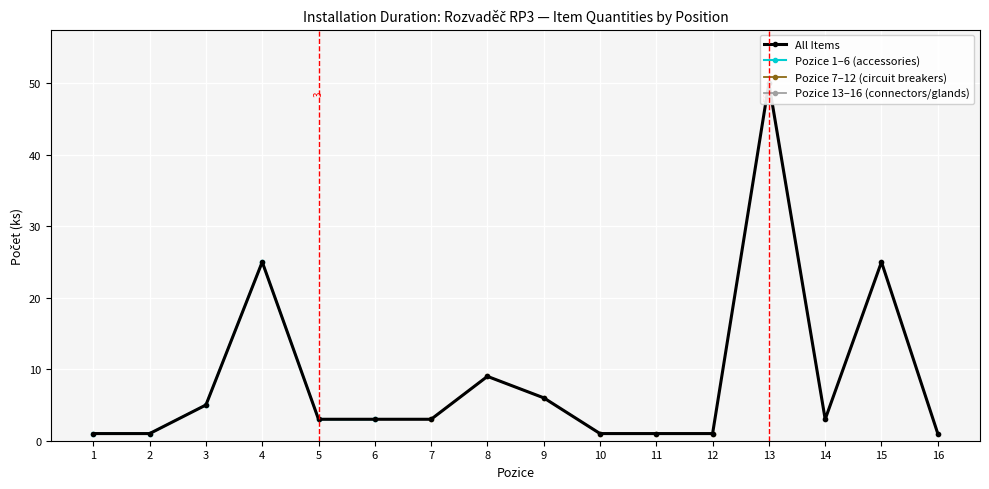

What is the maximum value shown in the chart?

50